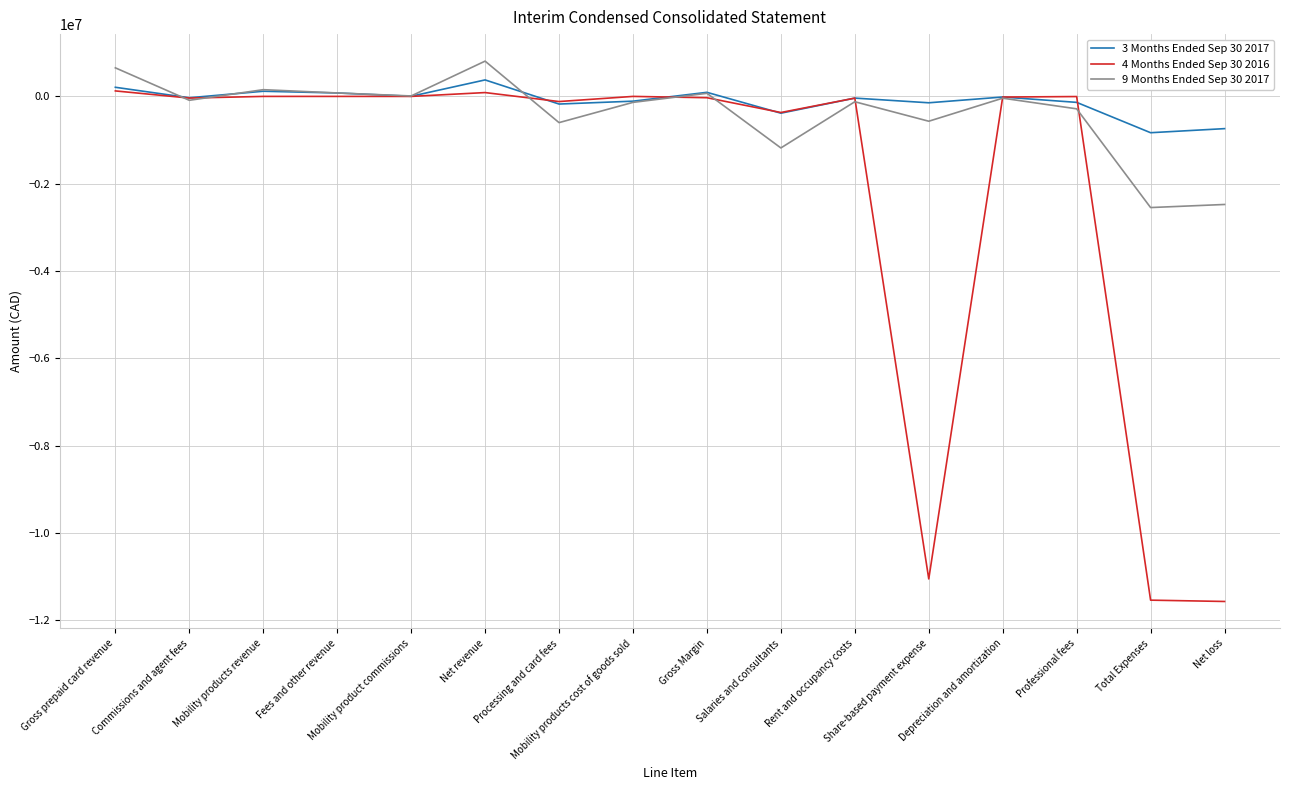

Which series has the widest spread of values?

4 Months Ended Sep 30 2016